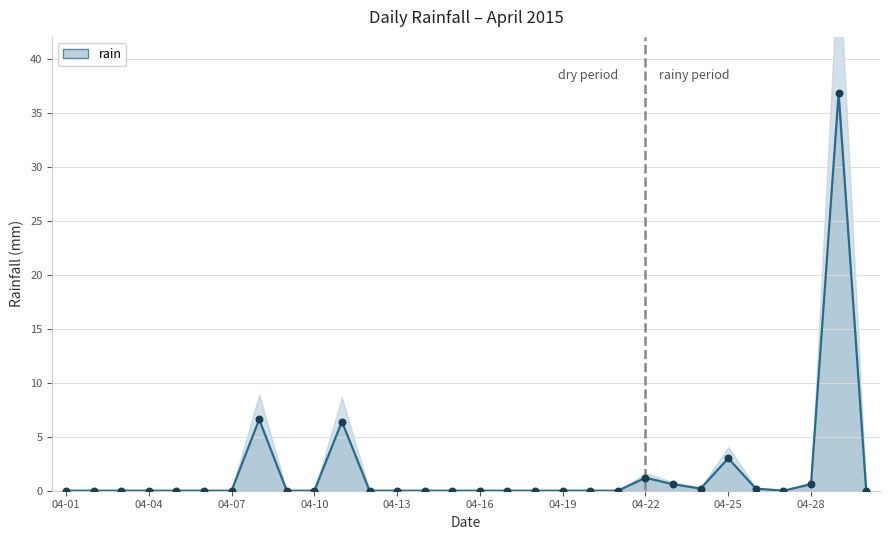

What is the change in value from 04-09 to 04-28?

+0.6